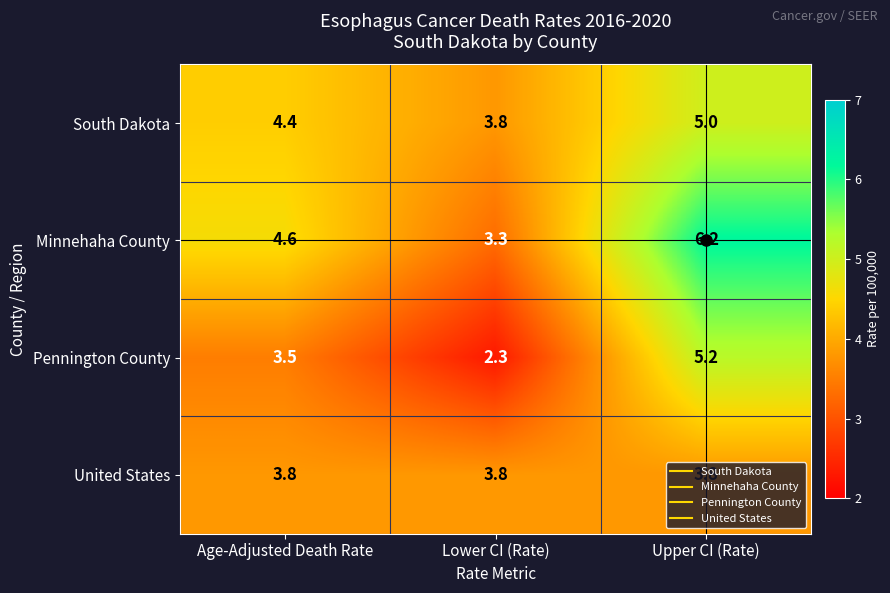

The Pennington County series shows 0.7 at Lower CI (Rate). True or false?

False